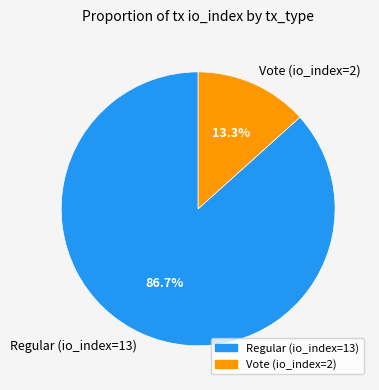

Count the number of slices in the pie.

2